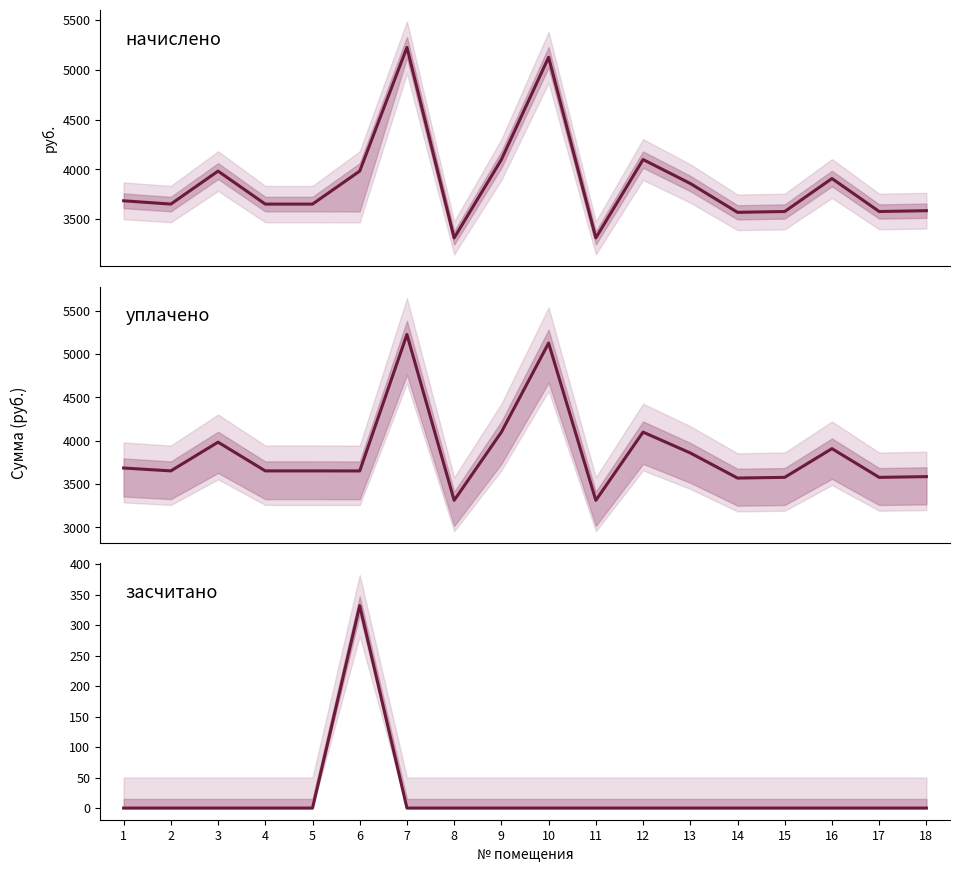

At which category does начислено reach its first local valley?

2